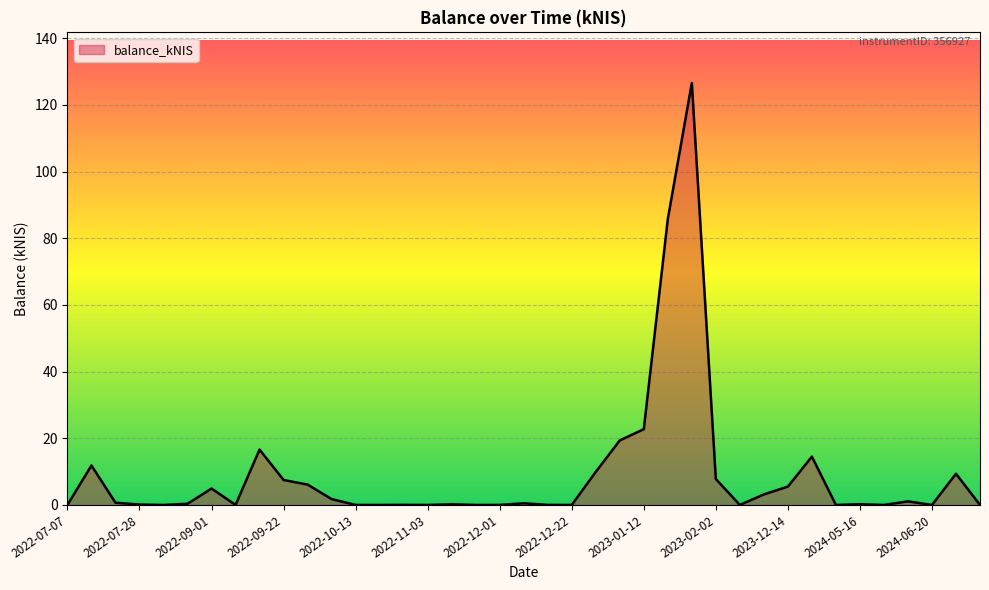

Reading left to right, transcribe all the data shown in this chart.

0.0	11.8	0.7	0.1	0.0	0.3	4.9	0.0	16.6	7.5	6.1	1.8	0.0	0.0	0.0	0.0	0.2	0.0	0.0	0.5	0.0	0.0	9.9	19.4	22.7	85.7	126.5	7.8	0.0	3.2	5.5	14.5	0.0	0.2	0.0	1.1	0.0	9.3	0.0